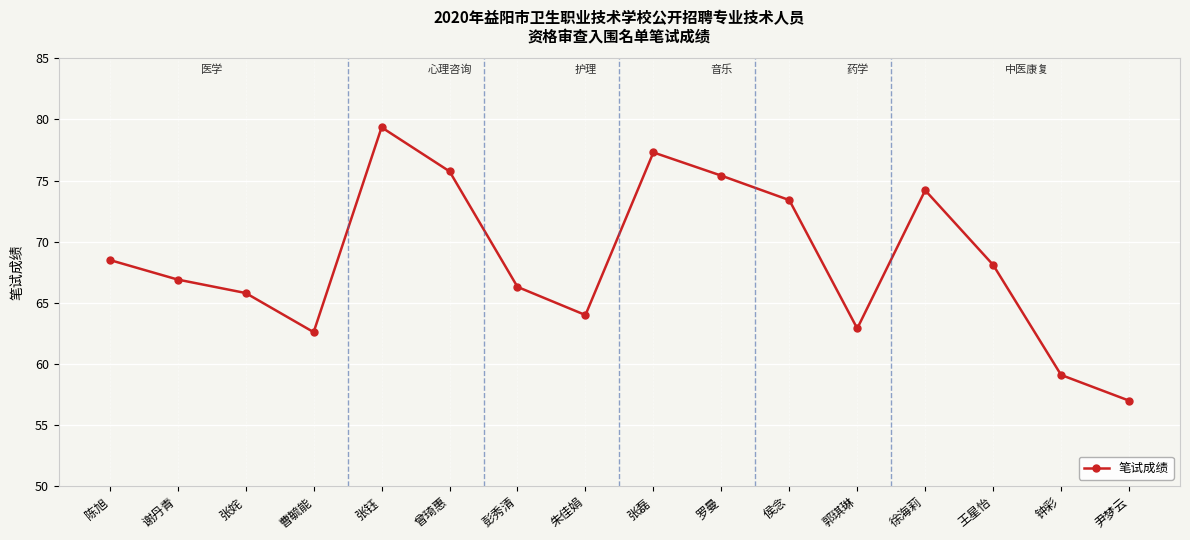

Does the chart display data point markers on the line(s)?

Yes